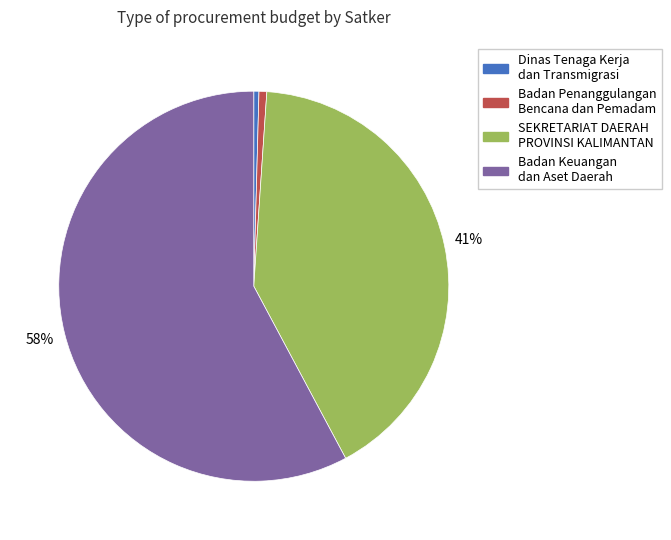

The Dinas Tenaga Kerja dan Transmigrasi slice represents 10% of the pie. True or false?

False